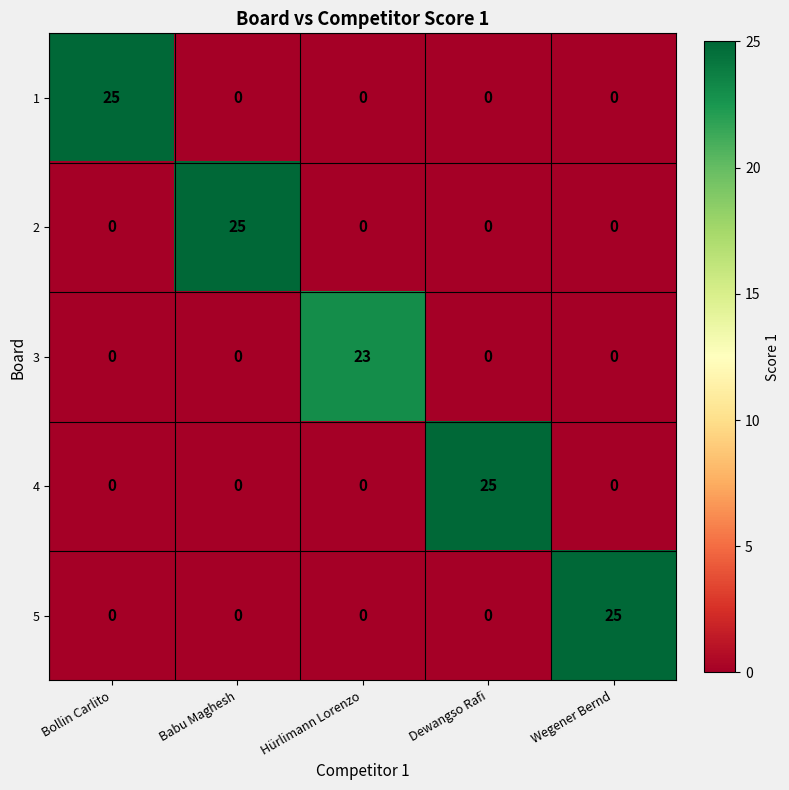

What is the difference between the maximum and minimum values in the 1 series?

25